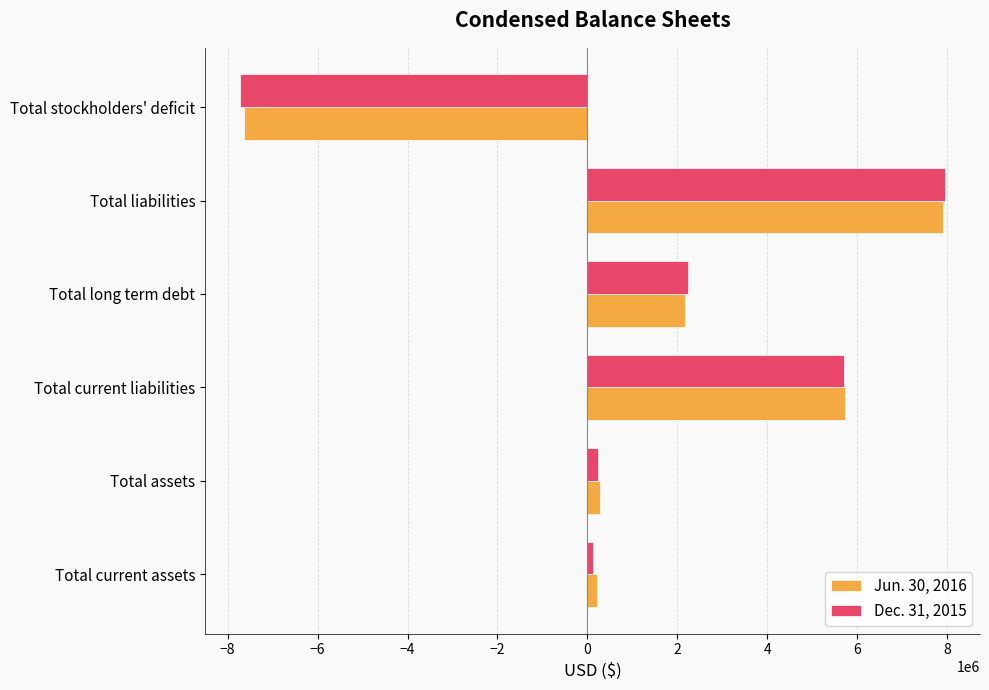

Rank the series at Total stockholders' deficit from highest to lowest value.

Jun. 30, 2016, Dec. 31, 2015